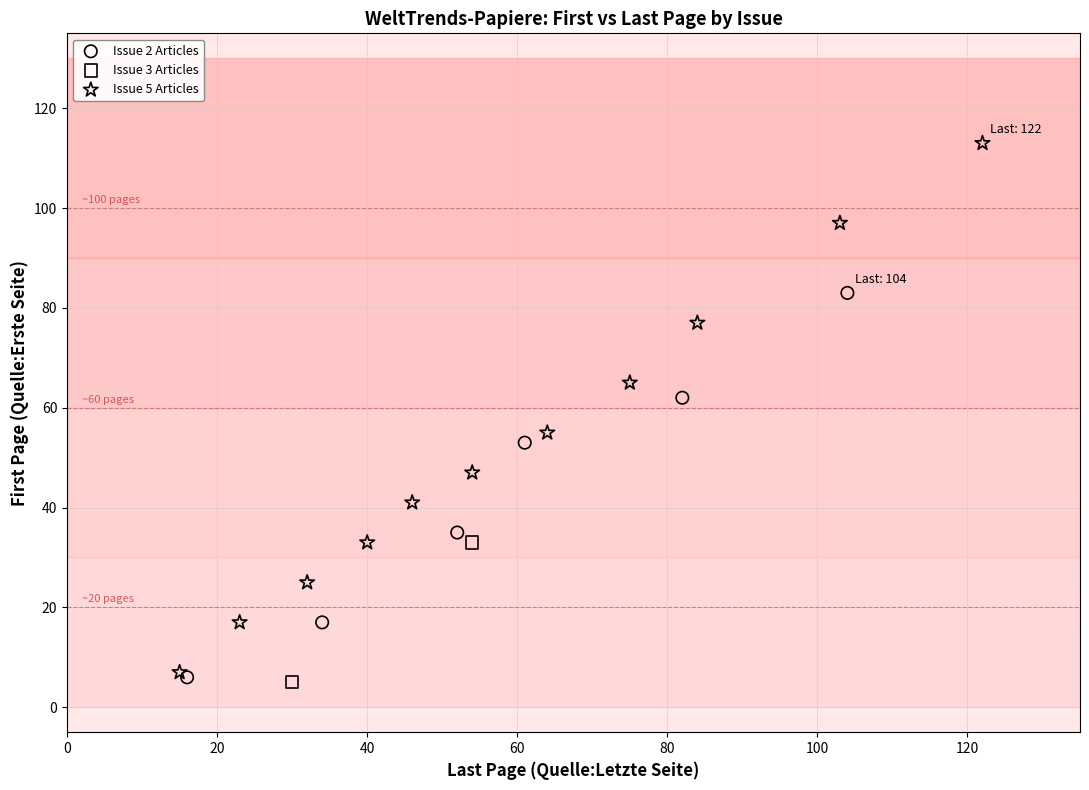

What are all the series names shown in the legend?

Issue 2 Articles, Issue 3 Articles, Issue 5 Articles